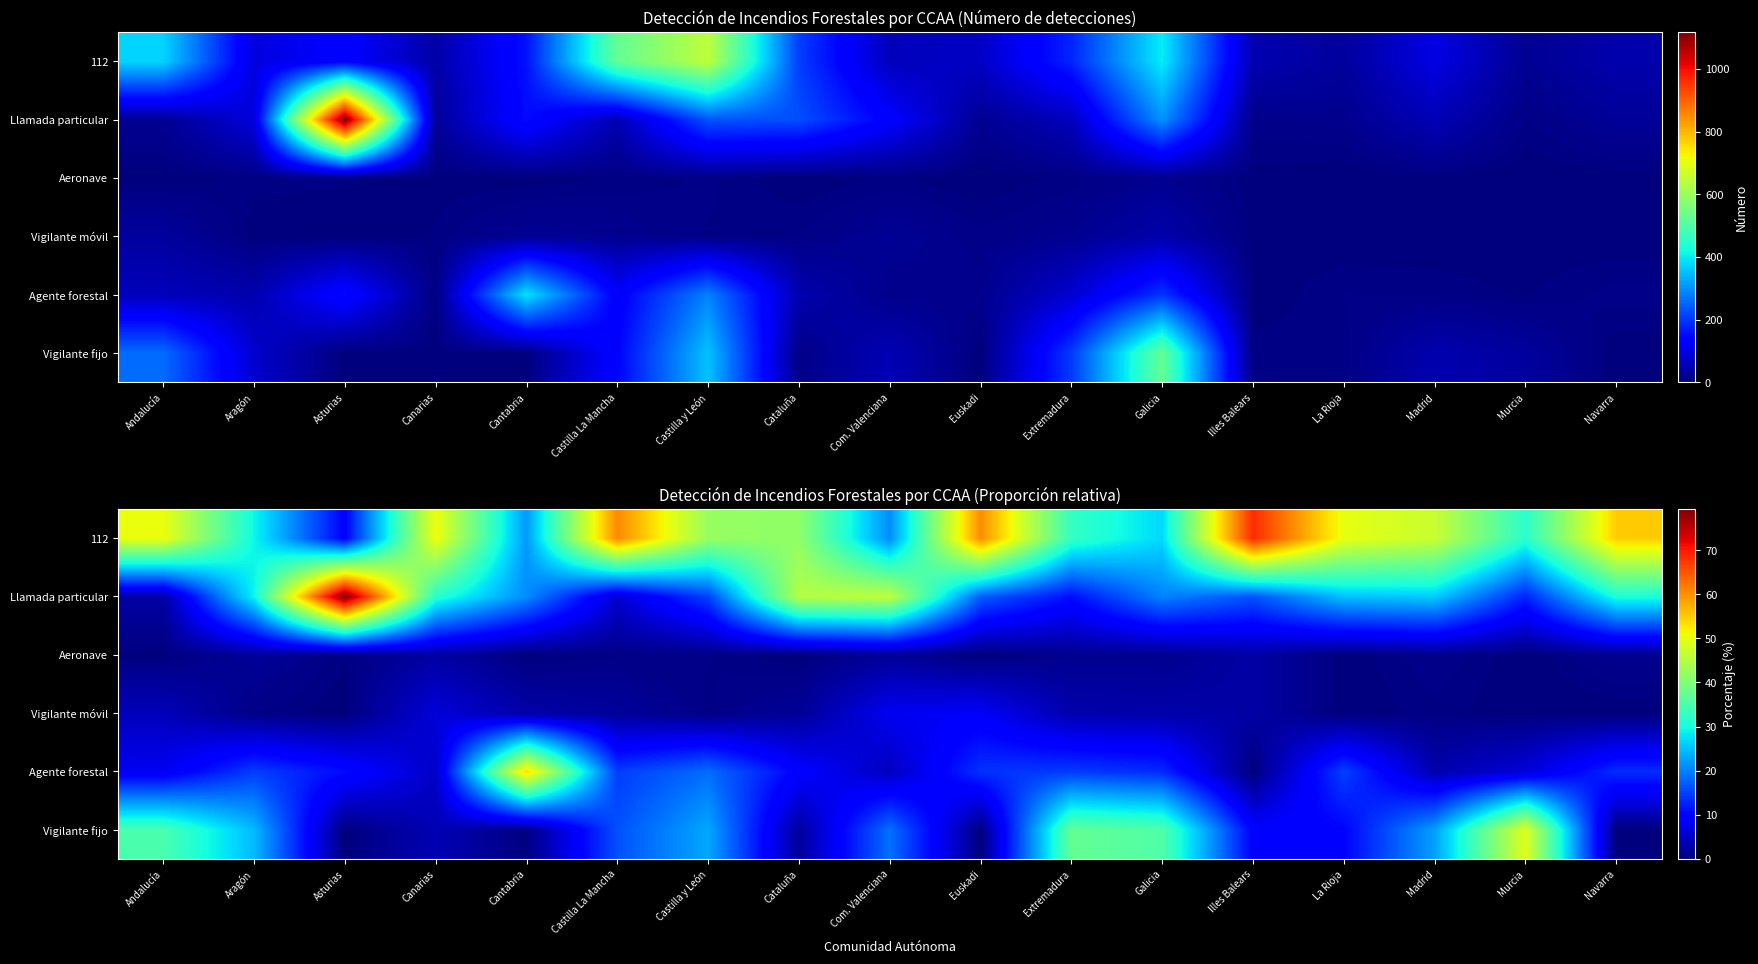

True or false: Aeronave has a value of 0.2 at Asturias.

False